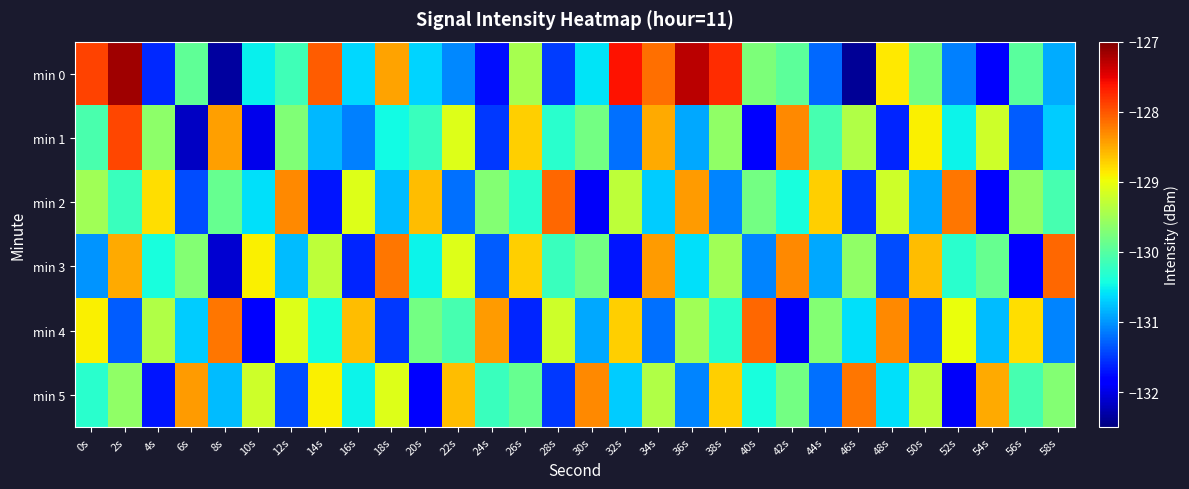

At which category is the sum across all series the highest?

2s